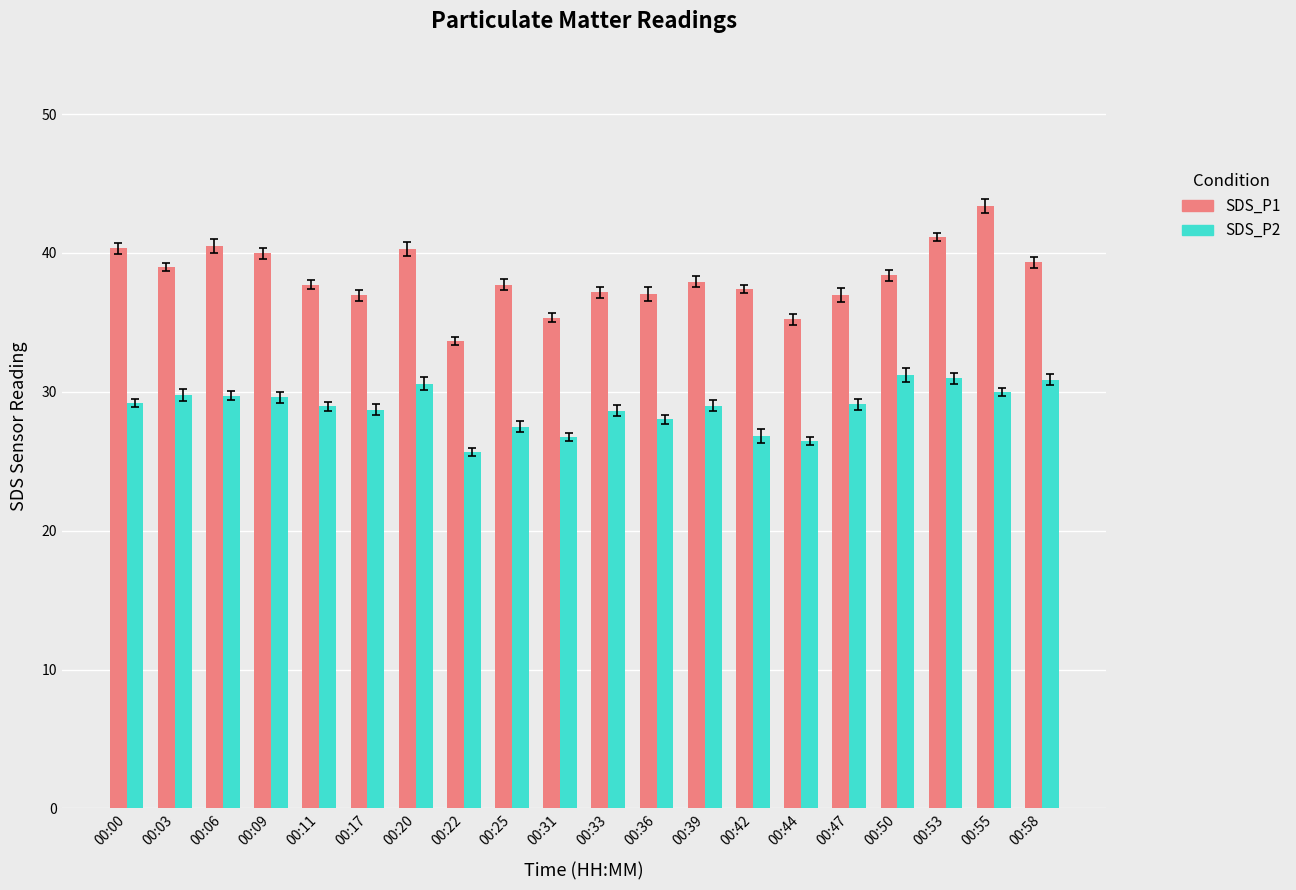

What is the sum of the SDS_P2 values at 00:09 and 00:20?

60.2